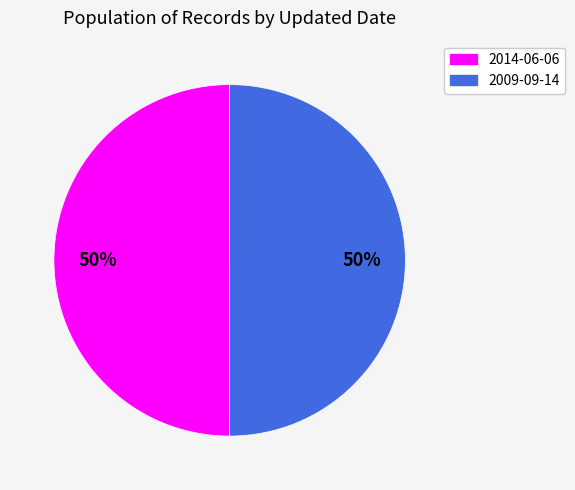

To the nearest percent, what percentage of the pie is 2014-06-06?

50%